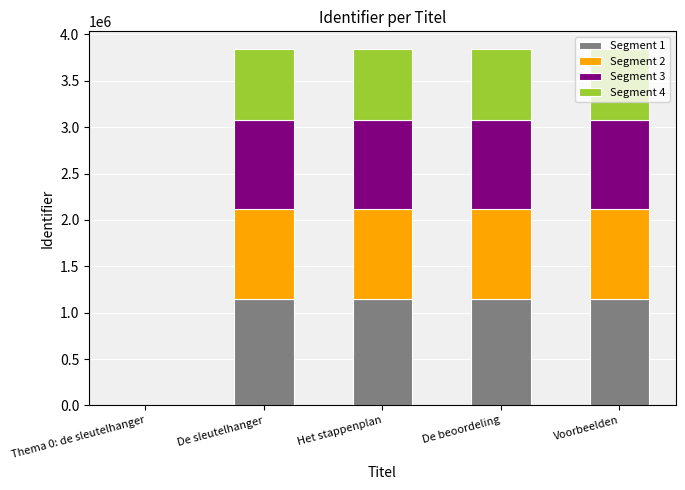

Is it true that Segment 1 equals 429493.1 at Voorbeelden?

False